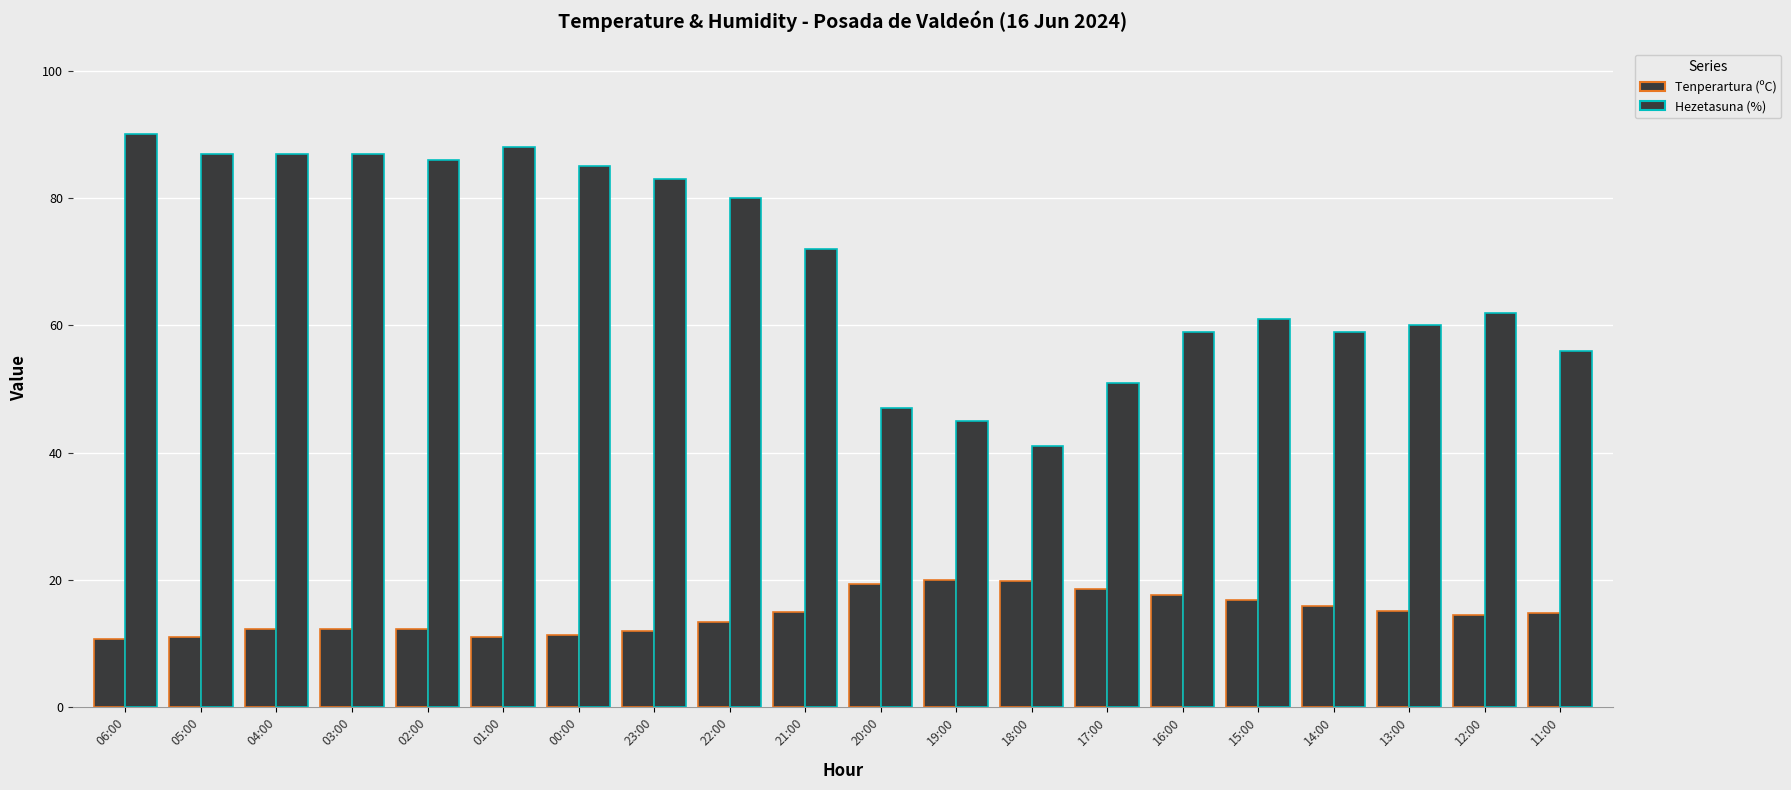

What is the sum of all Tenperartura (ºC) values?

293.4